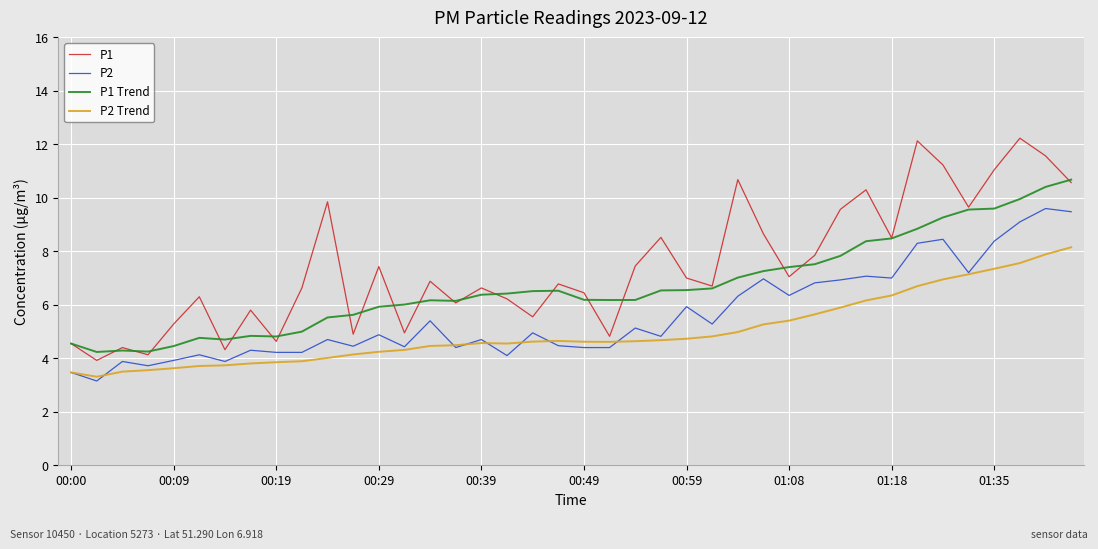

True or false: P2 Trend and P1 Trend cross at least once.

False